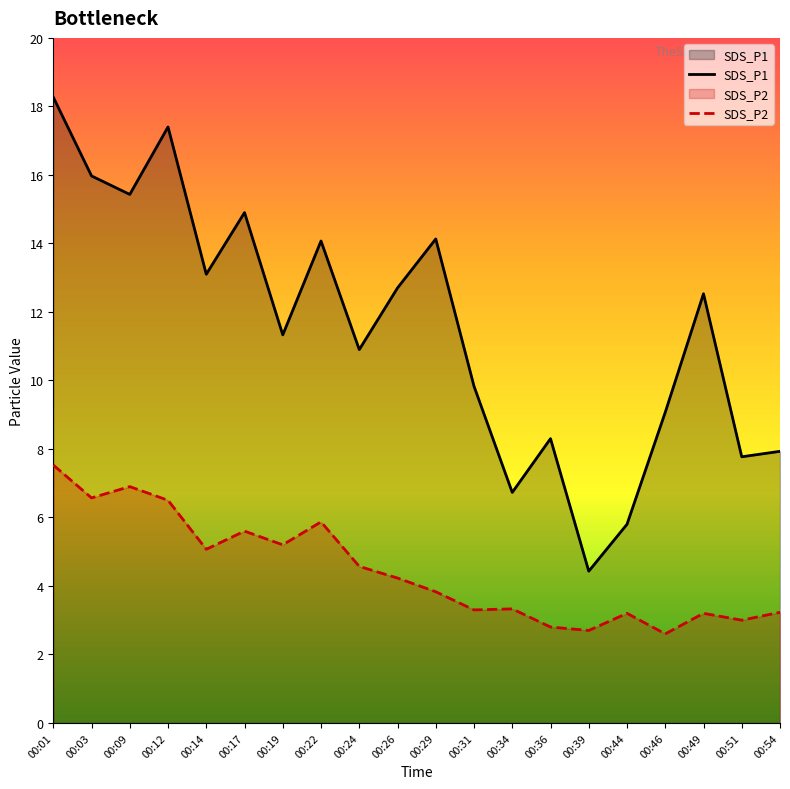

Reading left to right, what are all the values shown in this chart?

SDS_P1: 18.3	16.0	15.4	17.4	13.1	14.9	11.3	14.1	10.9	12.7	14.1	9.8	6.7	8.3	4.4	5.8	9.1	12.5	7.8	7.9
SDS_P2: 7.5	6.6	6.9	6.5	5.1	5.6	5.2	5.9	4.6	4.2	3.8	3.3	3.3	2.8	2.7	3.2	2.6	3.2	3.0	3.2